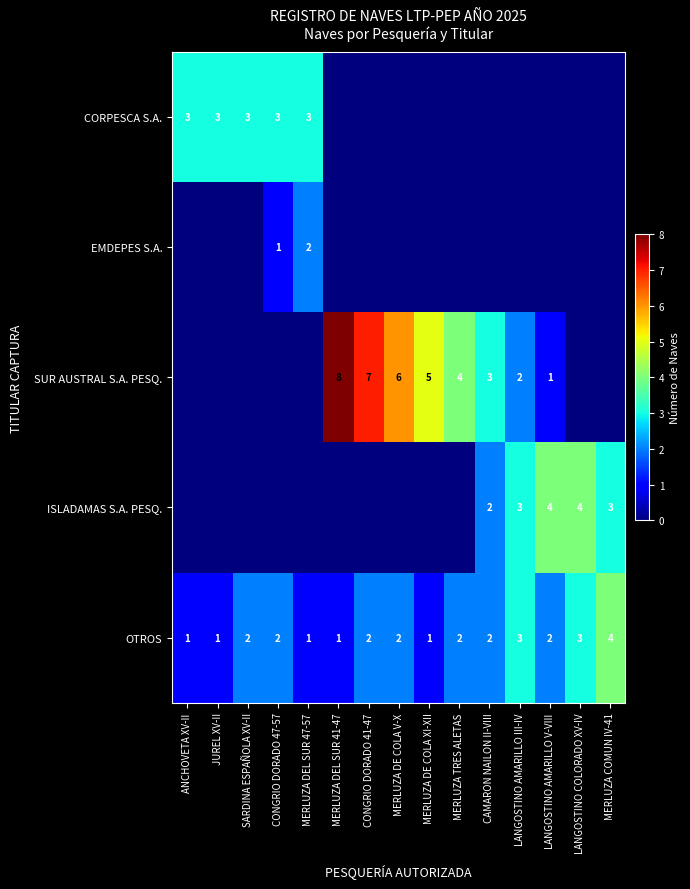

What is the total value across all series at JUREL XV-II?

4